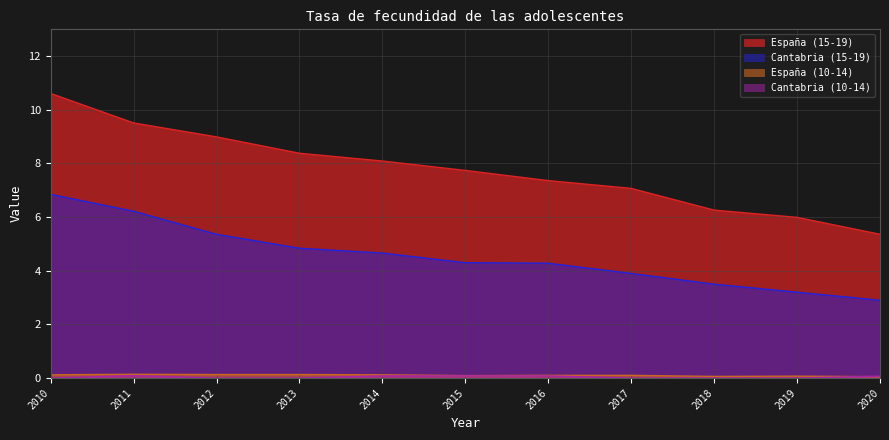

What are all the series names shown in the legend?

España (15-19), Cantabria (15-19), España (10-14), Cantabria (10-14)